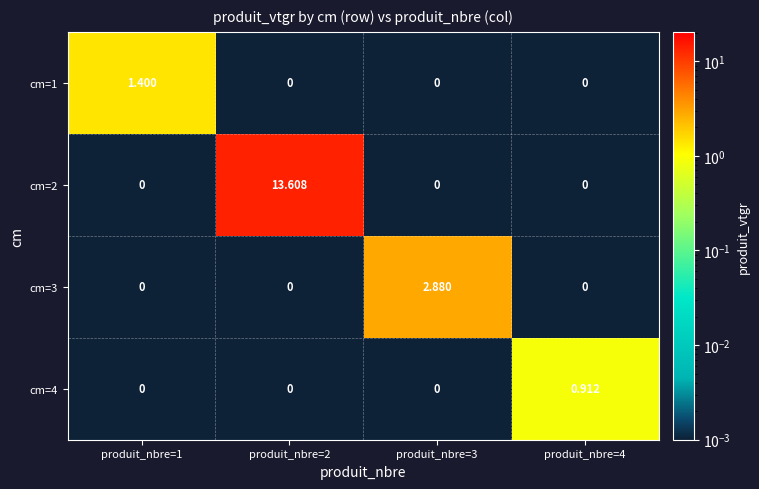

Is the value of cm=4 at produit_nbre=4 greater than the value of cm=3 at produit_nbre=1?

Yes